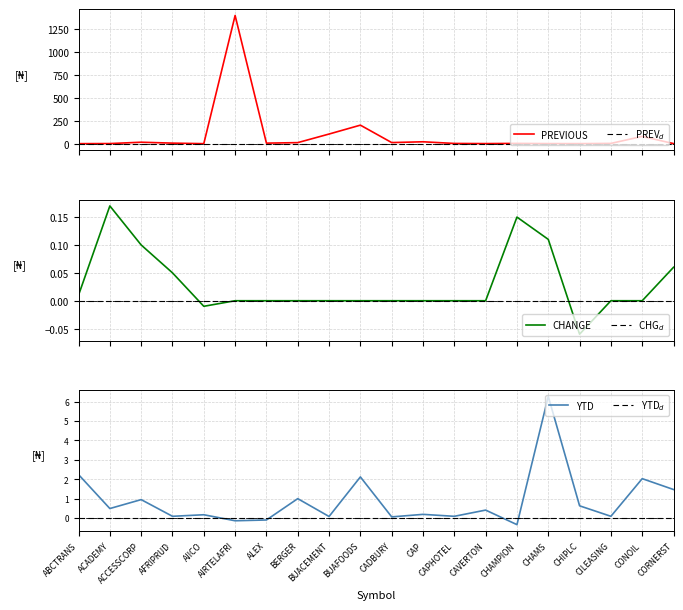

True or false: YTD and YTD$_d$ cross at least once.

True